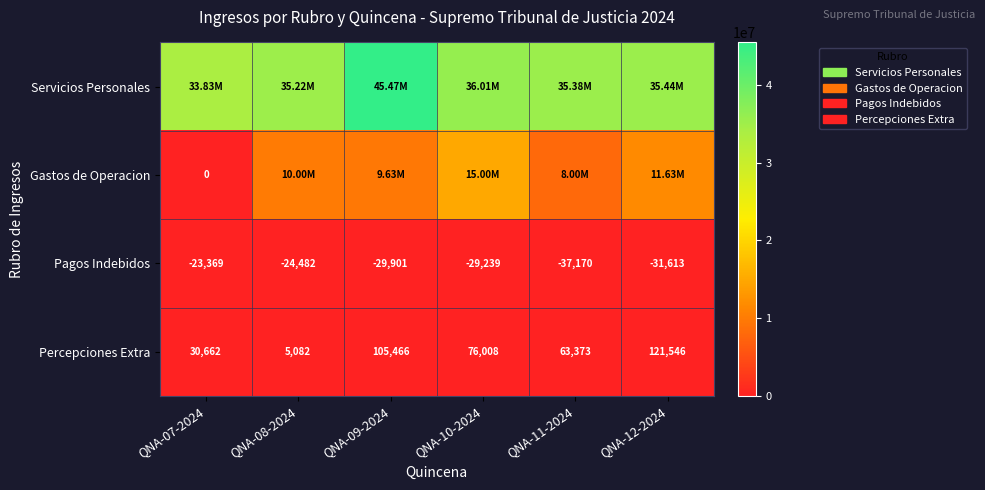

The Servicios Personales series shows 65226423.5 at QNA-09-2024. True or false?

False